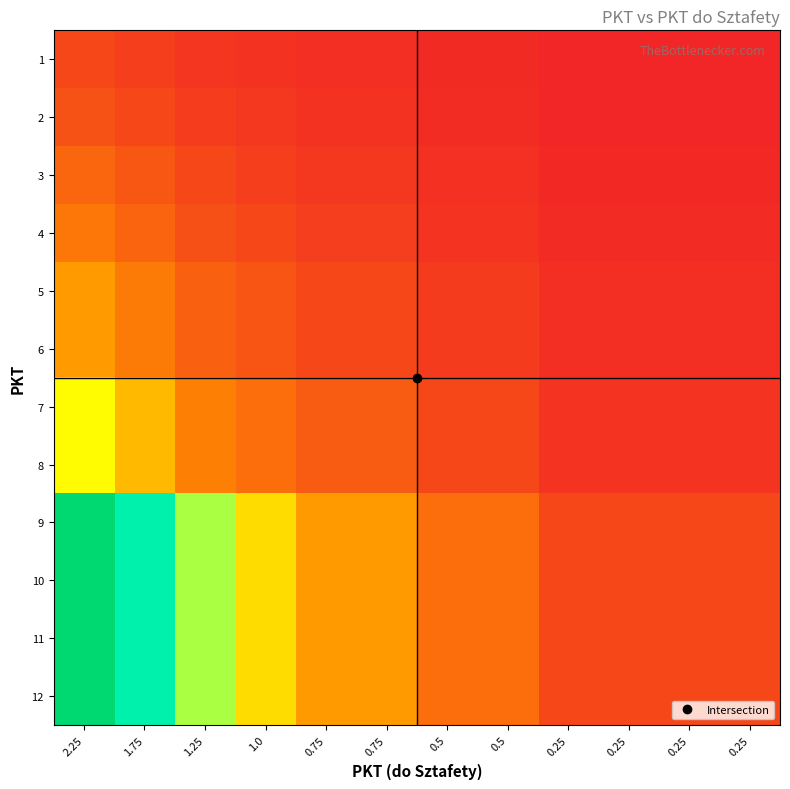

At which category is the sum across all series the highest?

2.25